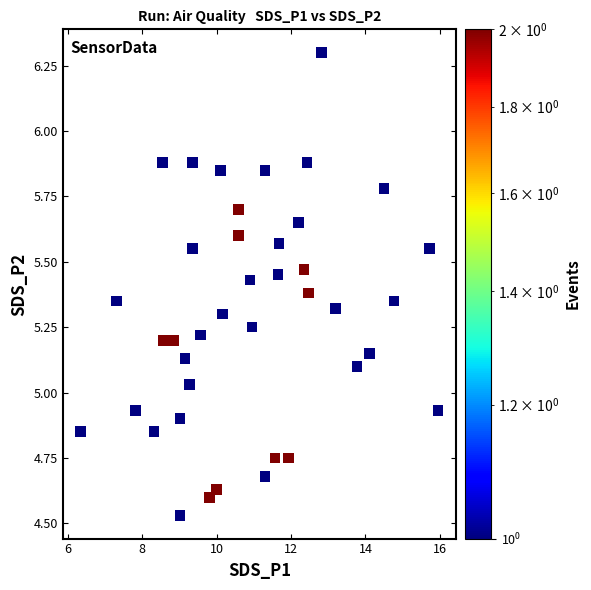

What is the range of Y values (max minus min)?

1.8